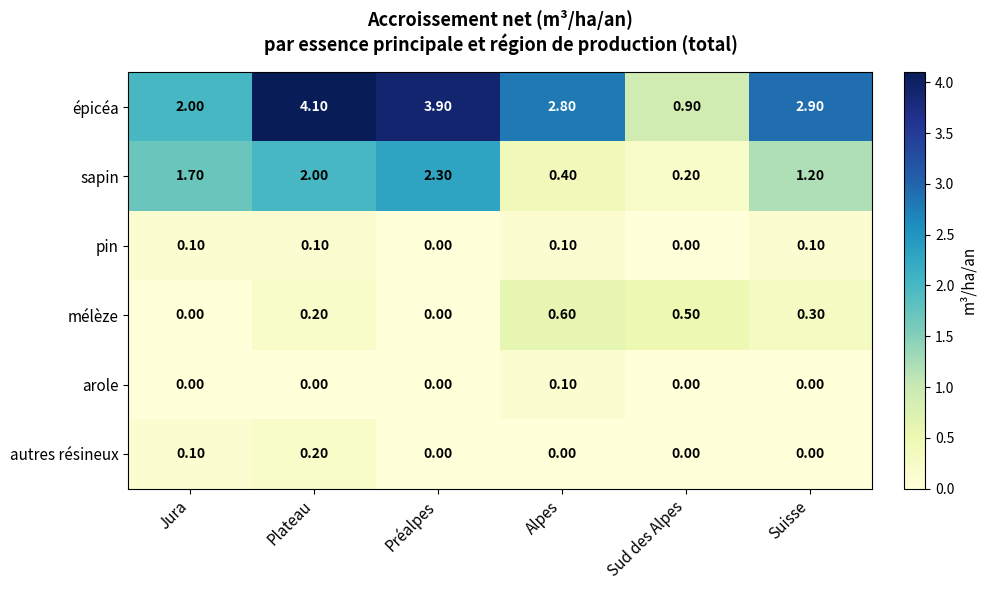

How many series are shown in this chart?

6